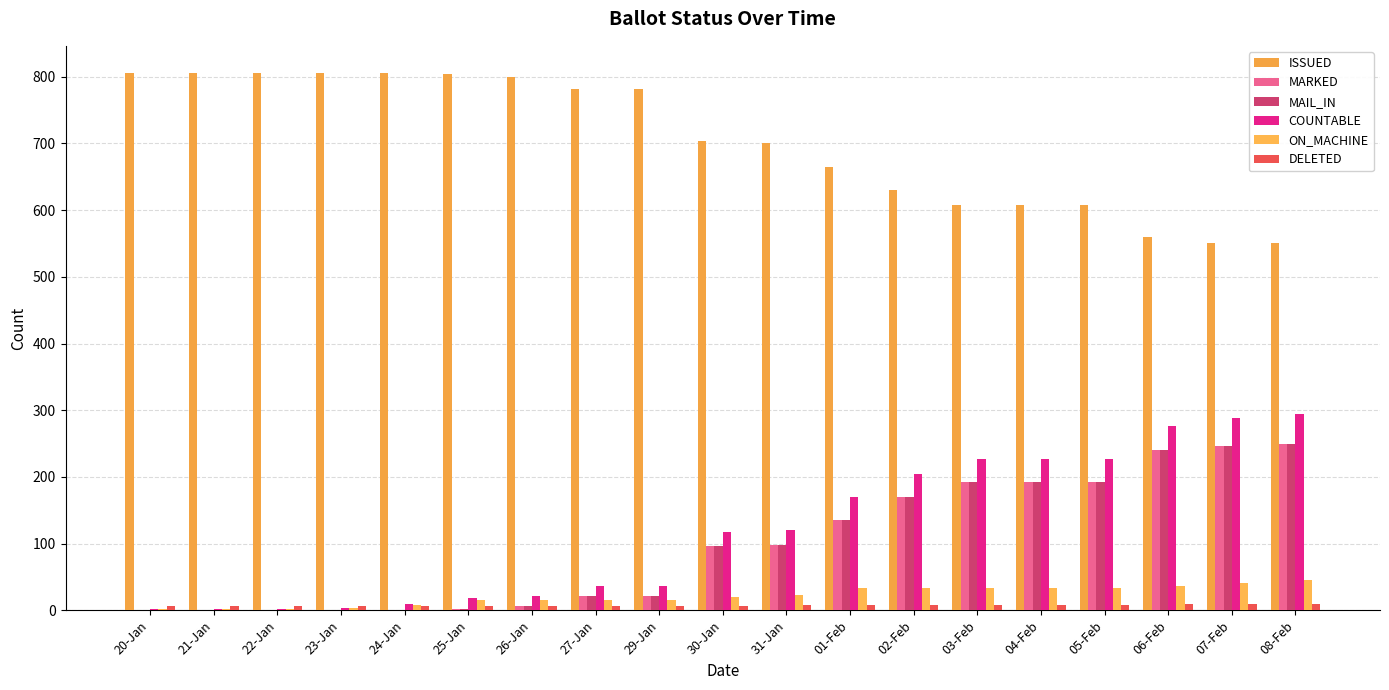

Which series has the widest spread of values?

COUNTABLE